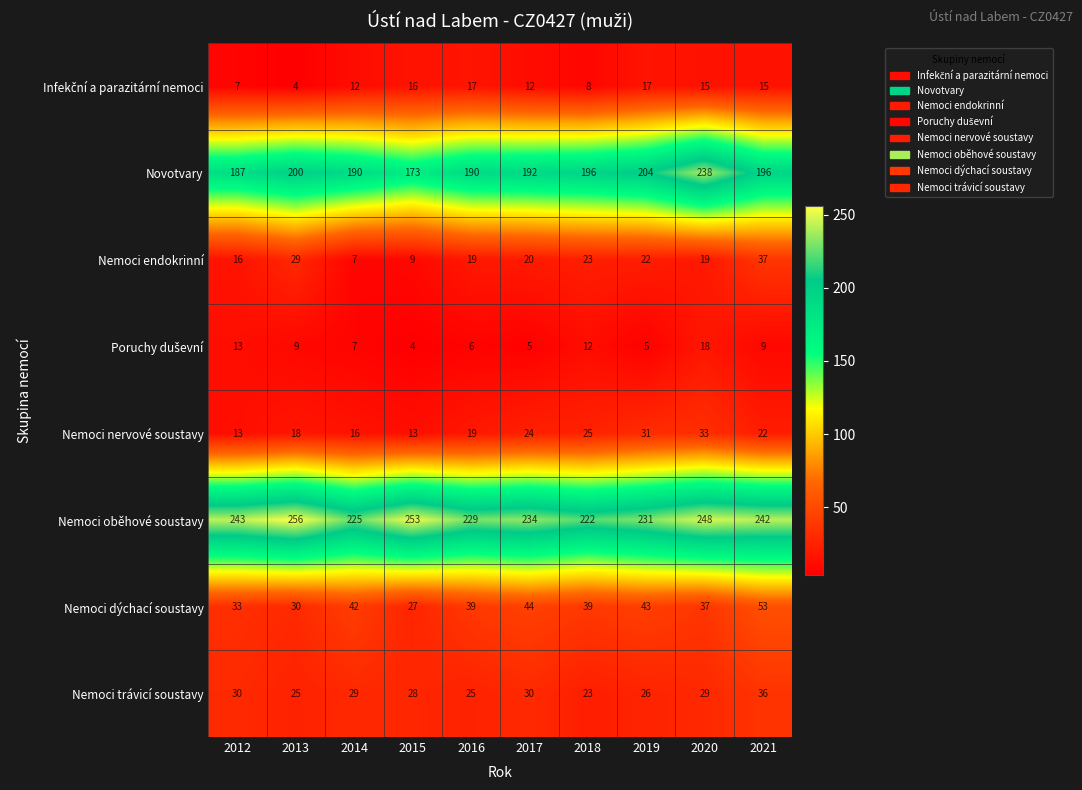

At which category is the sum across all series the highest?

2020